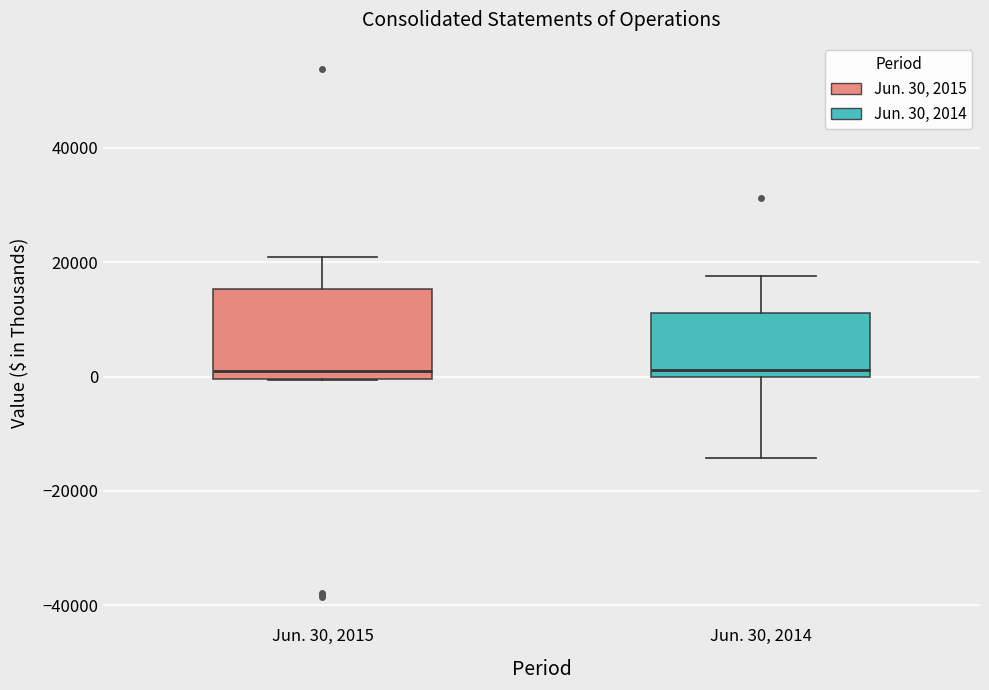

Reading left to right, transcribe this box plot: for each box, give where its median line is, the range the box spans, and where its two whiskers end, as read against the y-axis. The values are not printed on the chart, so give them approximately, as read against the axis.

Jun. 30, 2015: median 0 (just above the box's lower edge), box 0 to 16000, whiskers 0 to 20000
Jun. 30, 2014: median 2000, box 0 to 12000, whiskers -14000 to 18000